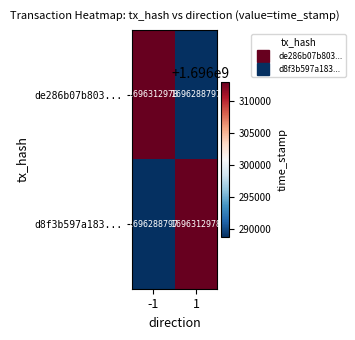

What is the approximate value of de286b07b803... at 1?

1696288797